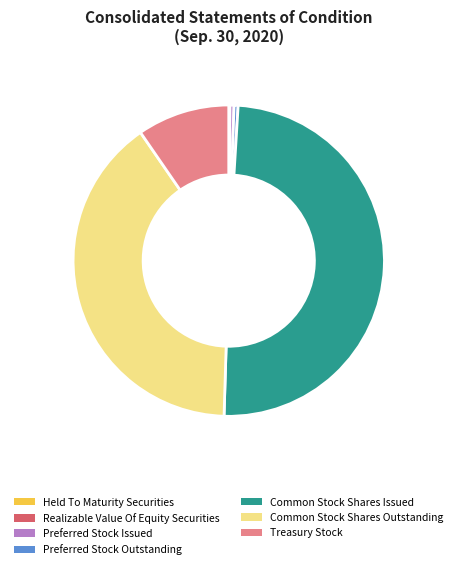

Is the sum of Preferred Stock Issued and Treasury Stock greater than half?

No